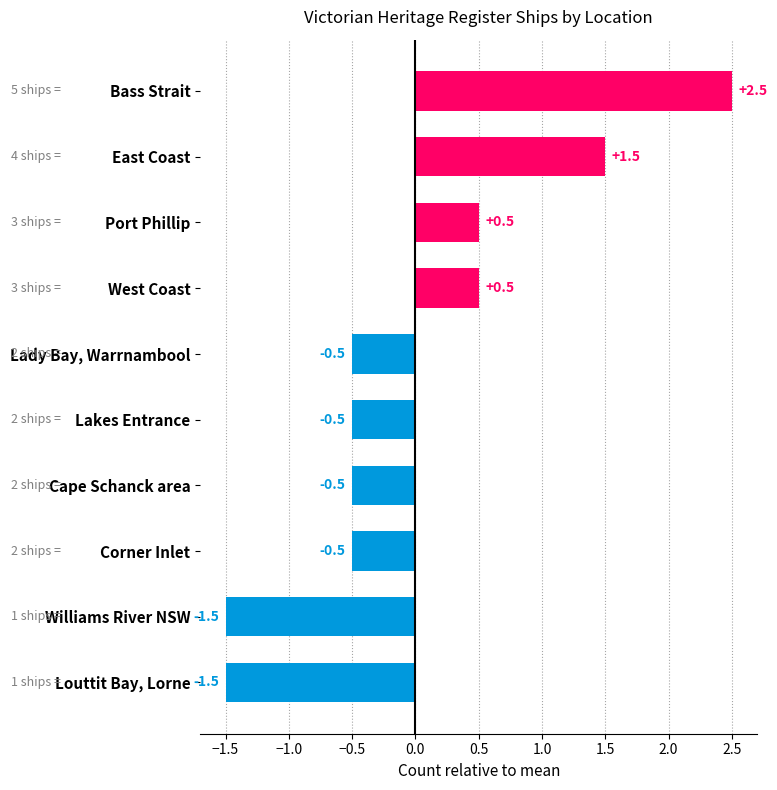

What is the label of the 7th bar from the bottom?

West Coast